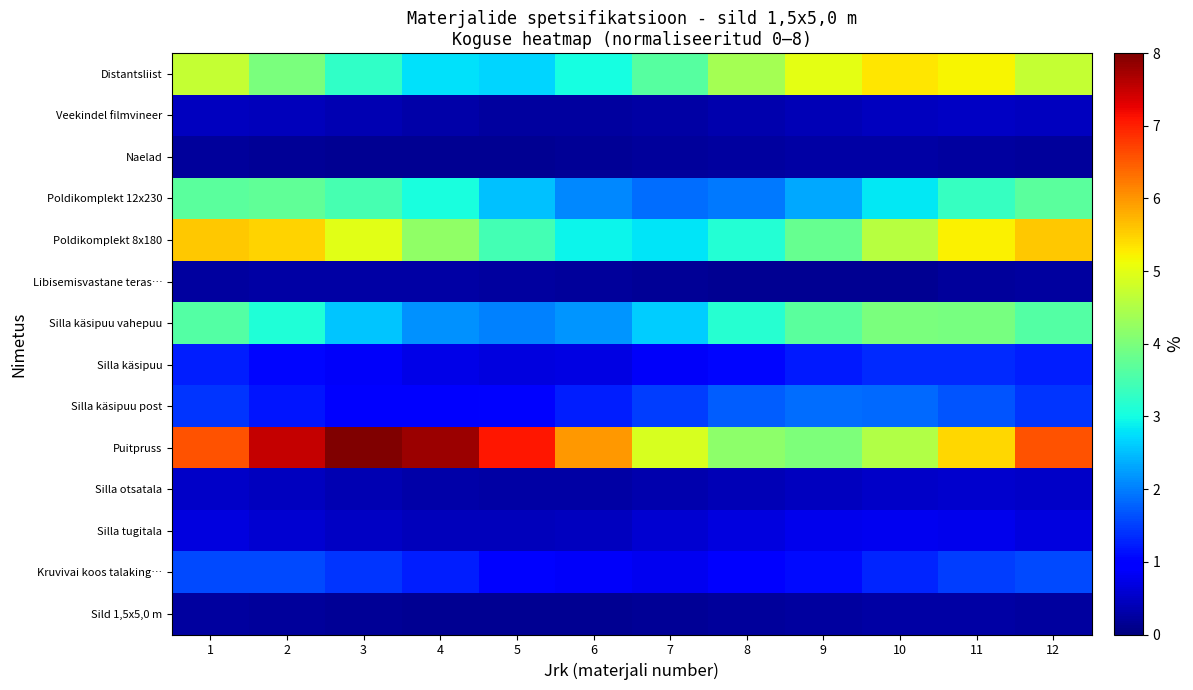

At which category is the sum across all series the highest?

1